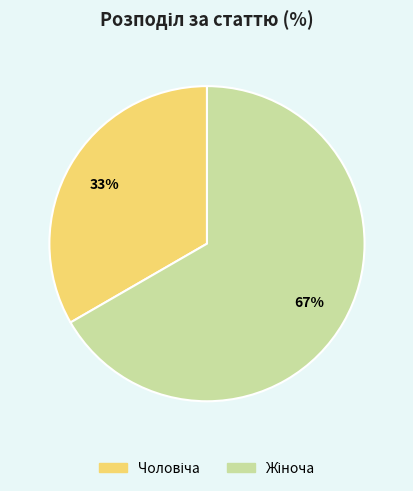

To the nearest percent, what is the average slice percentage?

50%